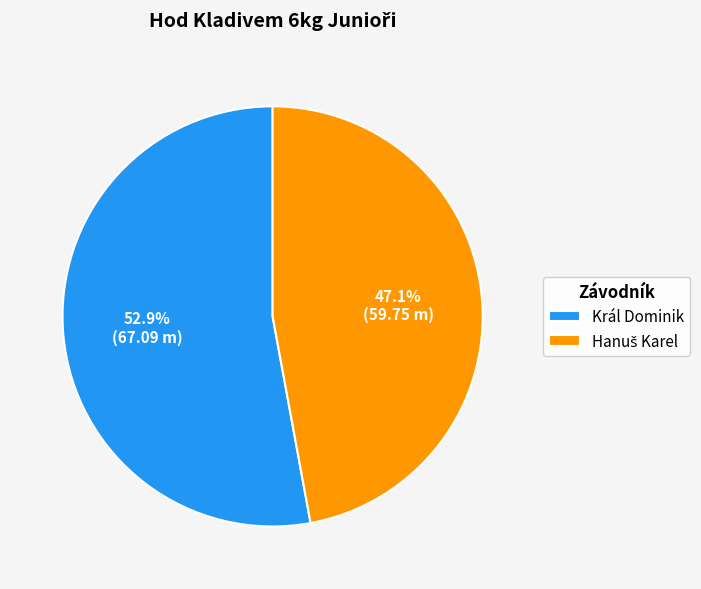

Which category has the biggest portion of the pie?

Král Dominik